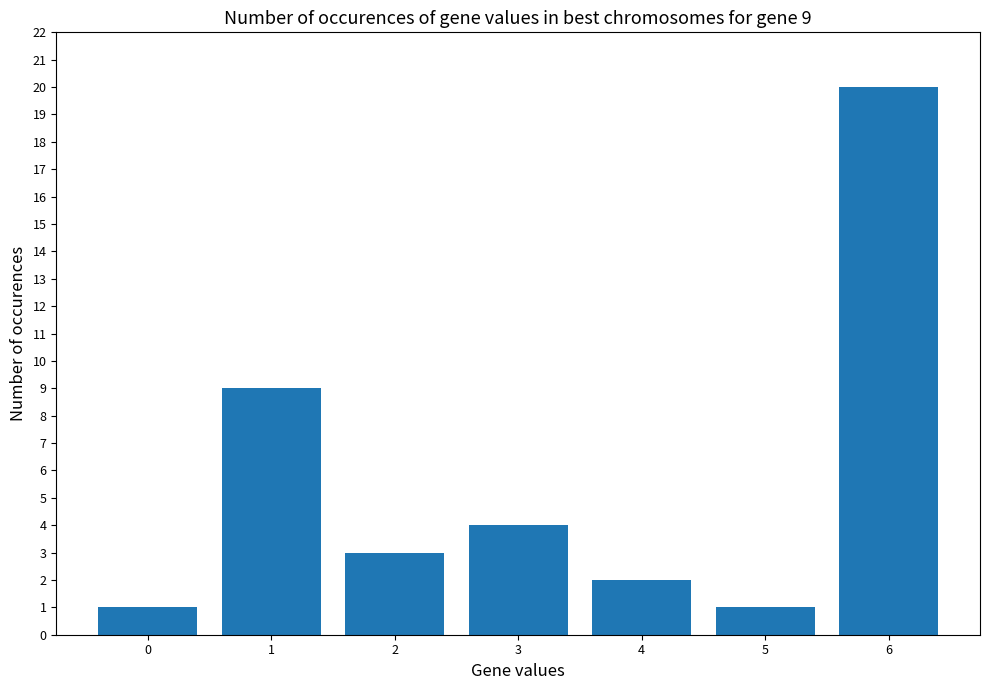

What is the value of the 7th bar from the left?

20